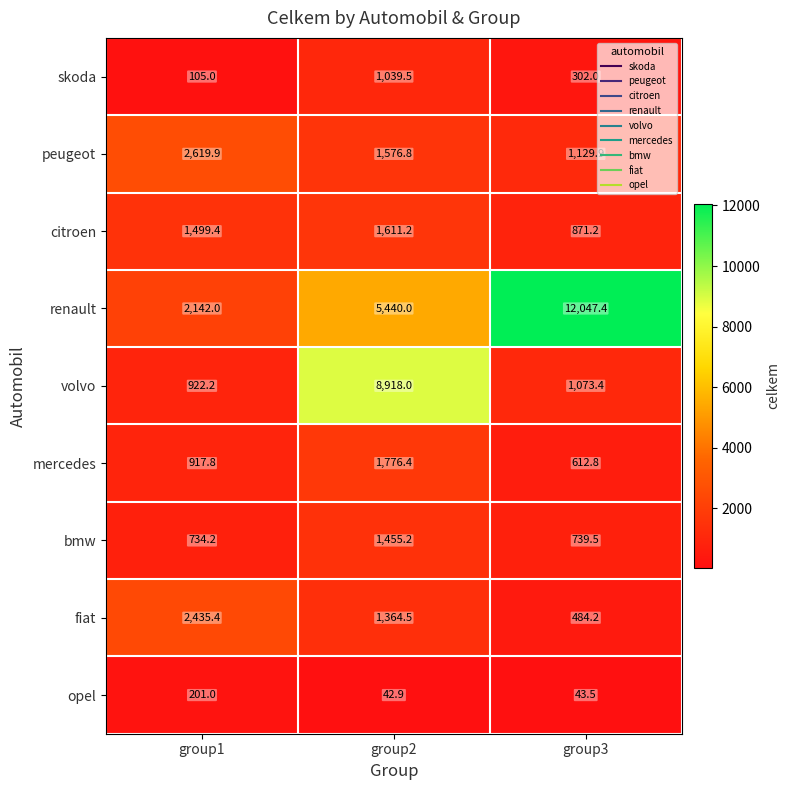

Rank the series by their maximum value, from lowest to highest.

opel, skoda, bmw, citroen, mercedes, fiat, peugeot, volvo, renault